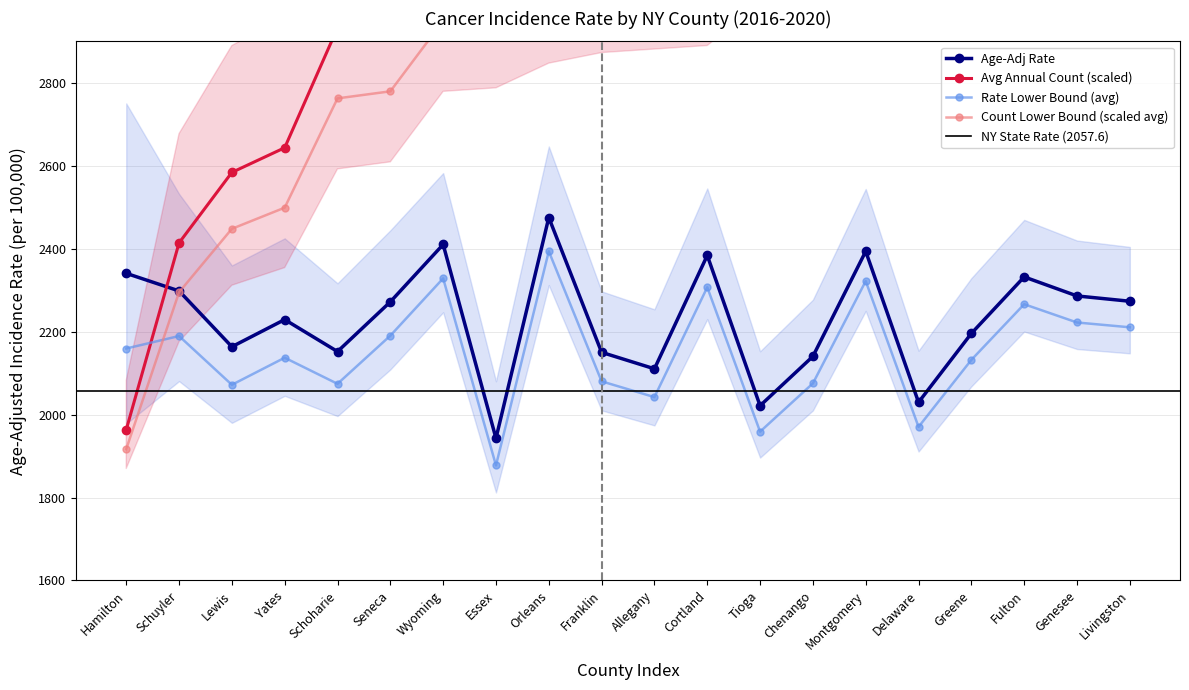

What is the greatest value displayed?

3842.0